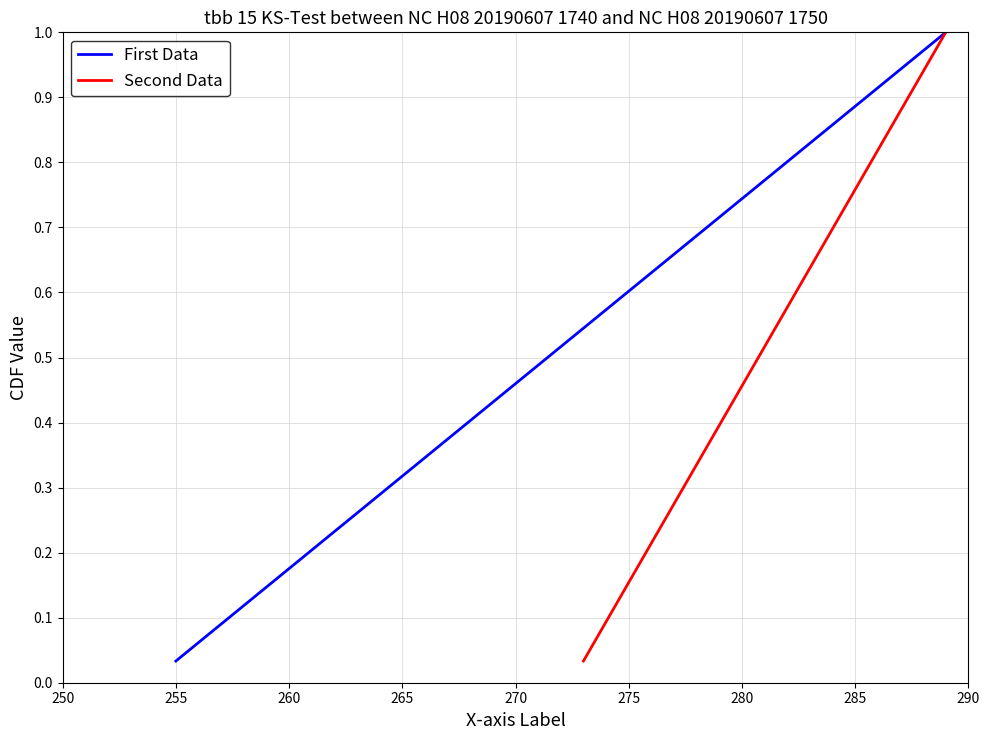

Between 270 and 260, which is larger?

270